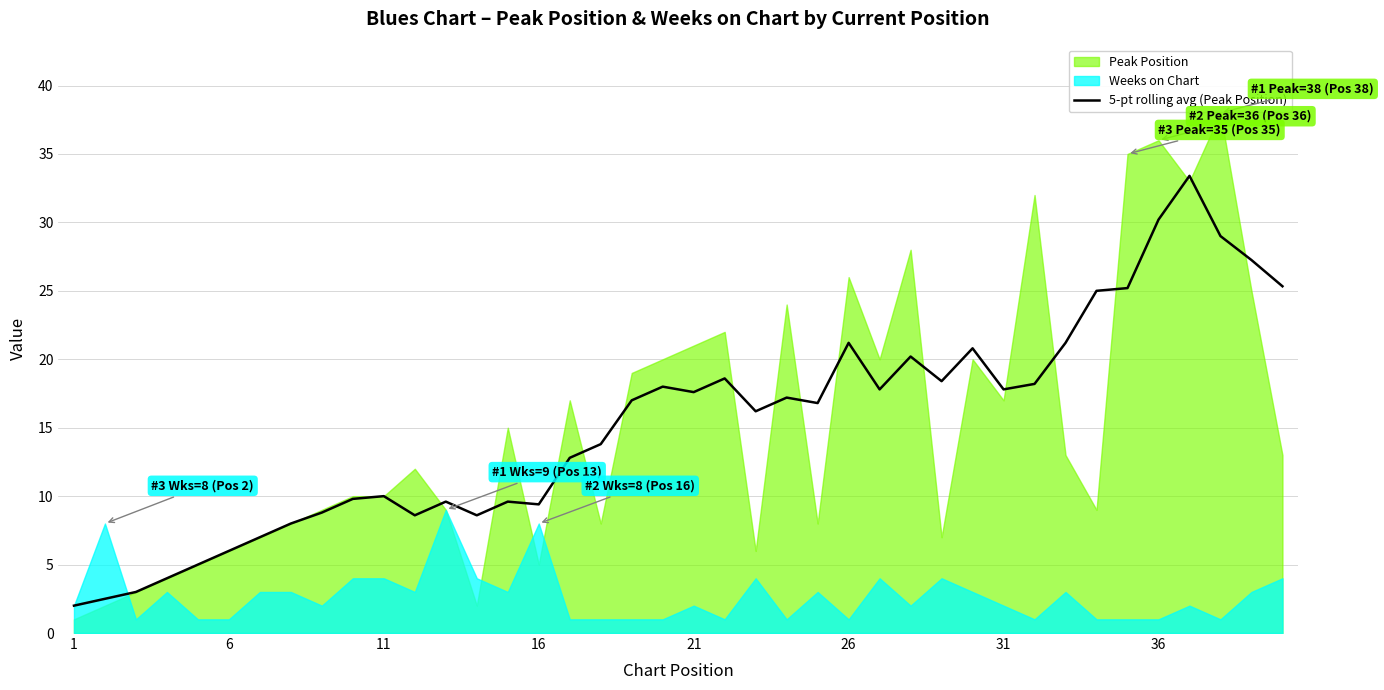

What is the lowest value of the 5-pt rolling avg (Peak Position) series?

2.0